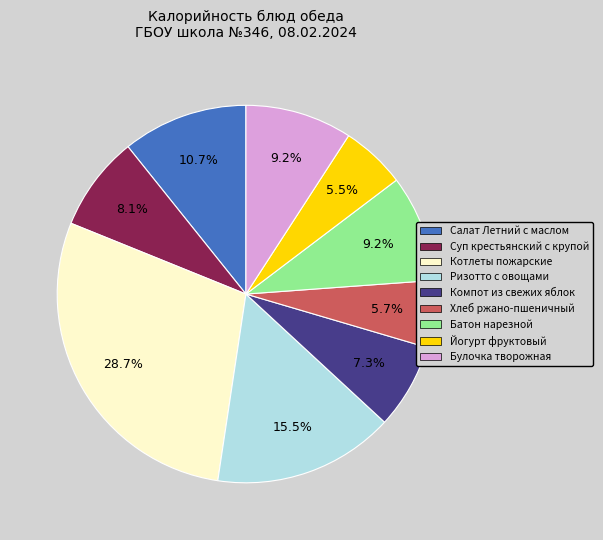

The Котлеты пожарские slice represents 44% of the pie. True or false?

False